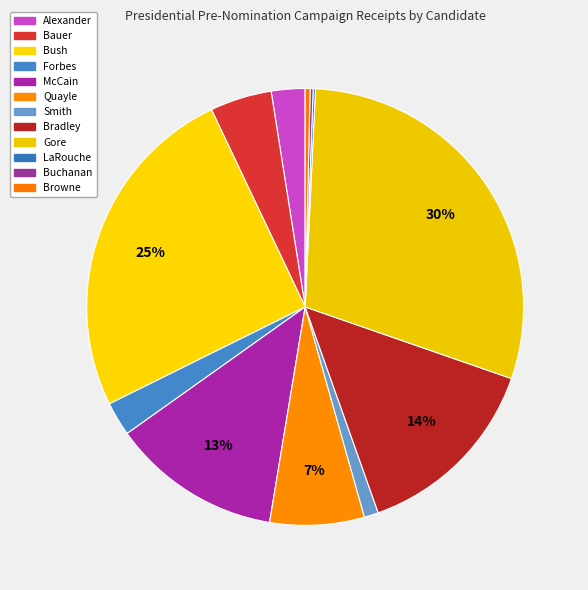

Rank the categories by value from lowest to highest.

LaRouche, Buchanan, Browne, Smith, Alexander, Forbes, Bauer, Quayle, McCain, Bradley, Bush, Gore